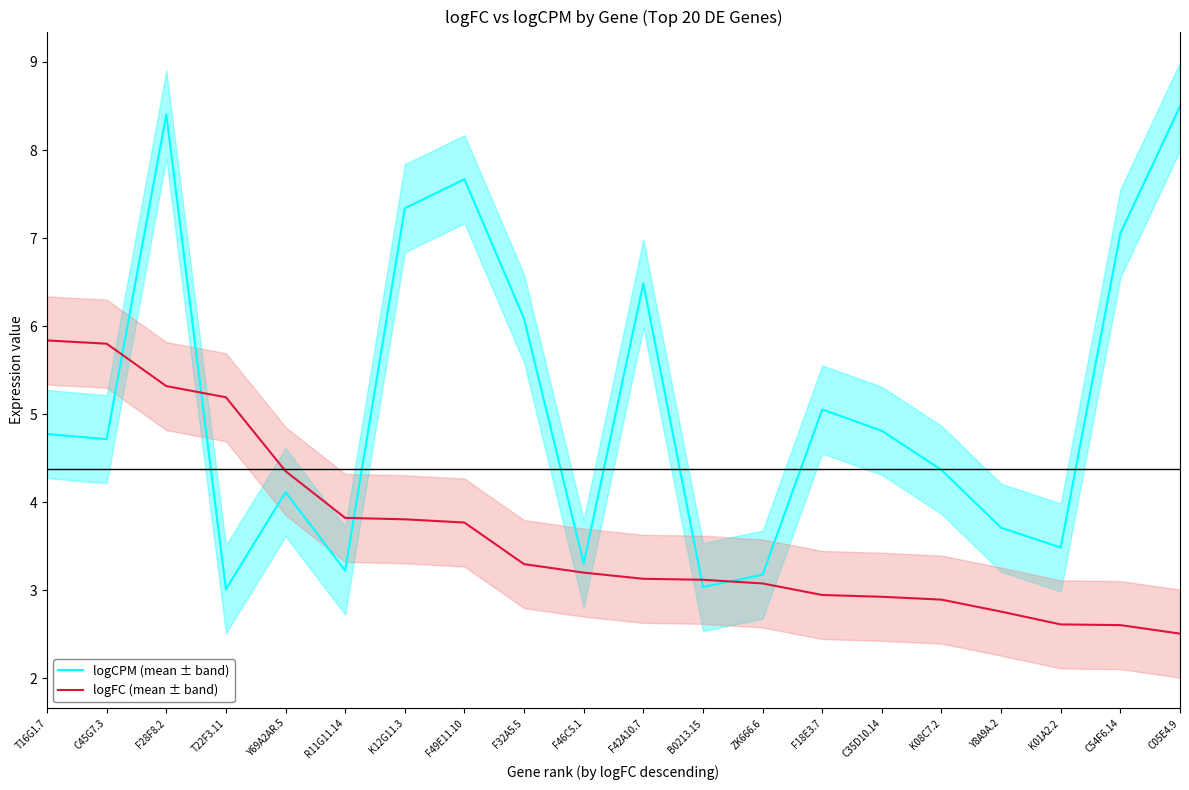

Reading right to left, transcribe all the data shown in this chart.

logCPM (mean ± band): 8.5	7.1	3.5	3.7	4.4	4.8	5.1	3.2	3.0	6.5	3.3	6.1	7.7	7.3	3.2	4.1	3.0	8.4	4.7	4.8
logFC (mean ± band): 2.5	2.6	2.6	2.8	2.9	2.9	2.9	3.1	3.1	3.1	3.2	3.3	3.8	3.8	3.8	4.4	5.2	5.3	5.8	5.8